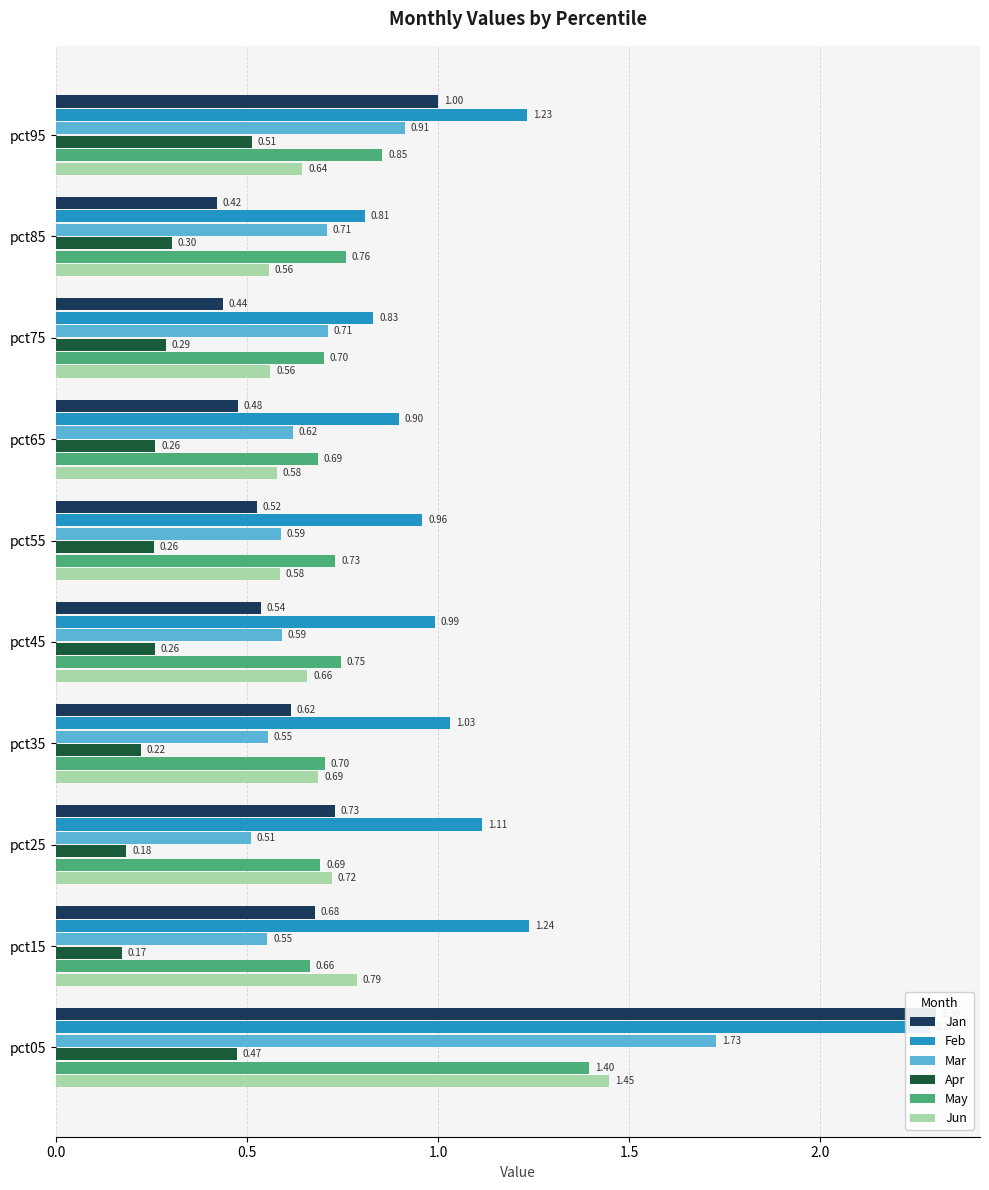

The value of Jun at pct05 is 2.5. True or false?

False